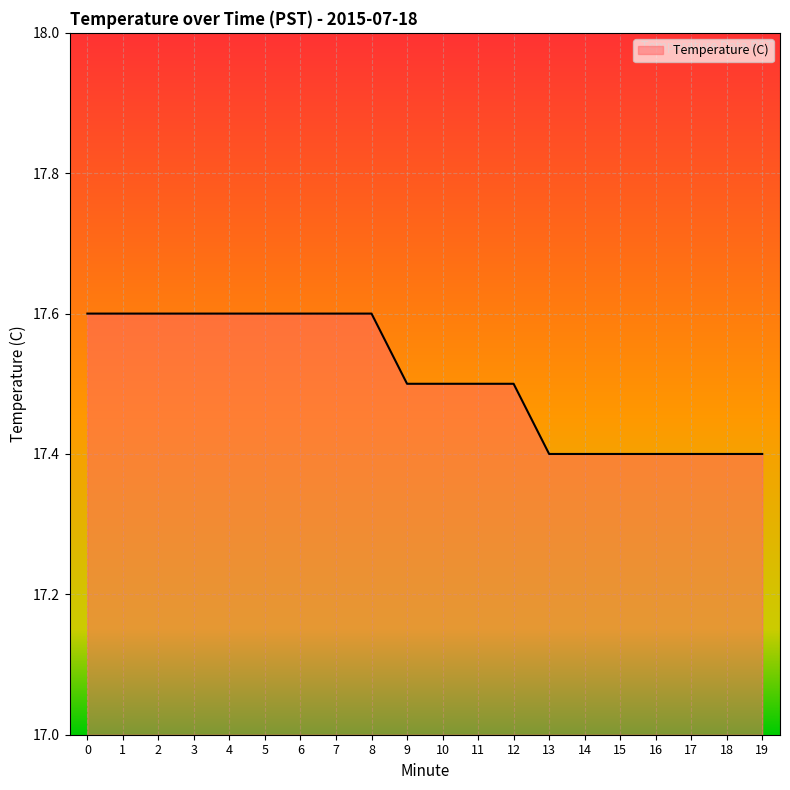

What value does the data have at 0?

17.6